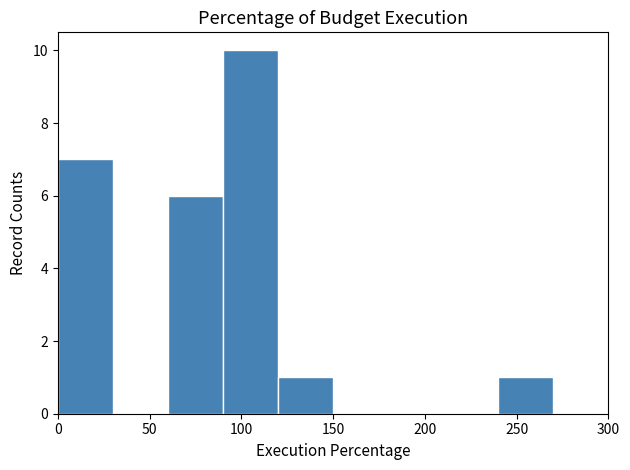

Reading left to right, transcribe this chart: for each bar, give the range it covers on the x-axis and its height. The values are not printed on the chart, so give them approximately, as read against the axis.

0 to 30: 7
30 to 60: 0
60 to 90: 6
90 to 120: 10
120 to 150: 1
150 to 180: 0
180 to 210: 0
210 to 240: 0
240 to 270: 1
270 to 300: 0